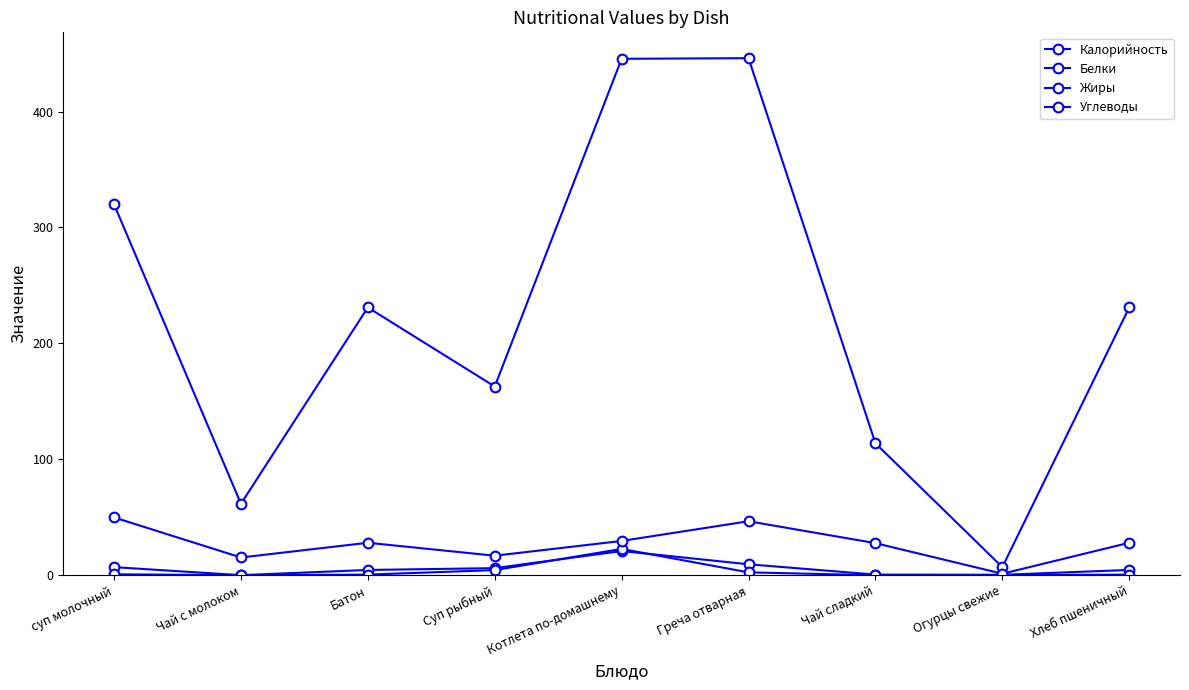

In Углеводы, how many points are lower than both neighbors (excluding endpoints)?

3